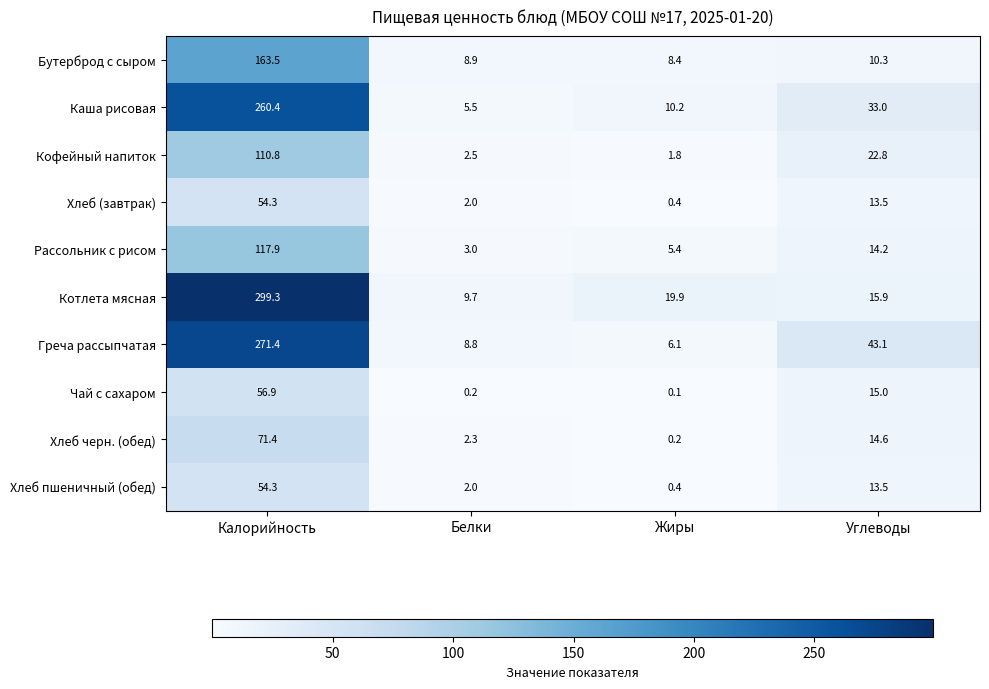

At which category is the sum across all series the highest?

Калорийность